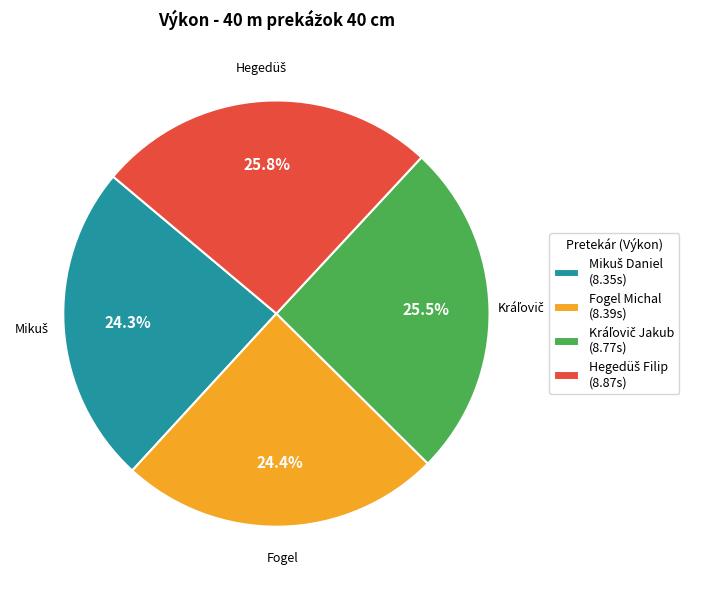

Is there any slice that represents more than half of the pie?

No